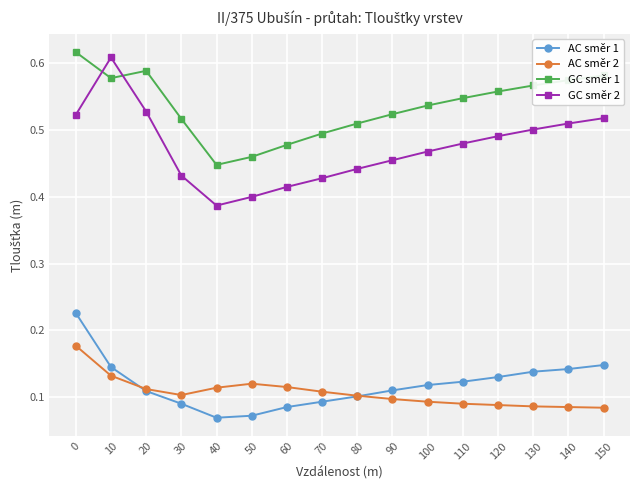

True or false: AC směr 1 has a value of 0.1 at 80.

True